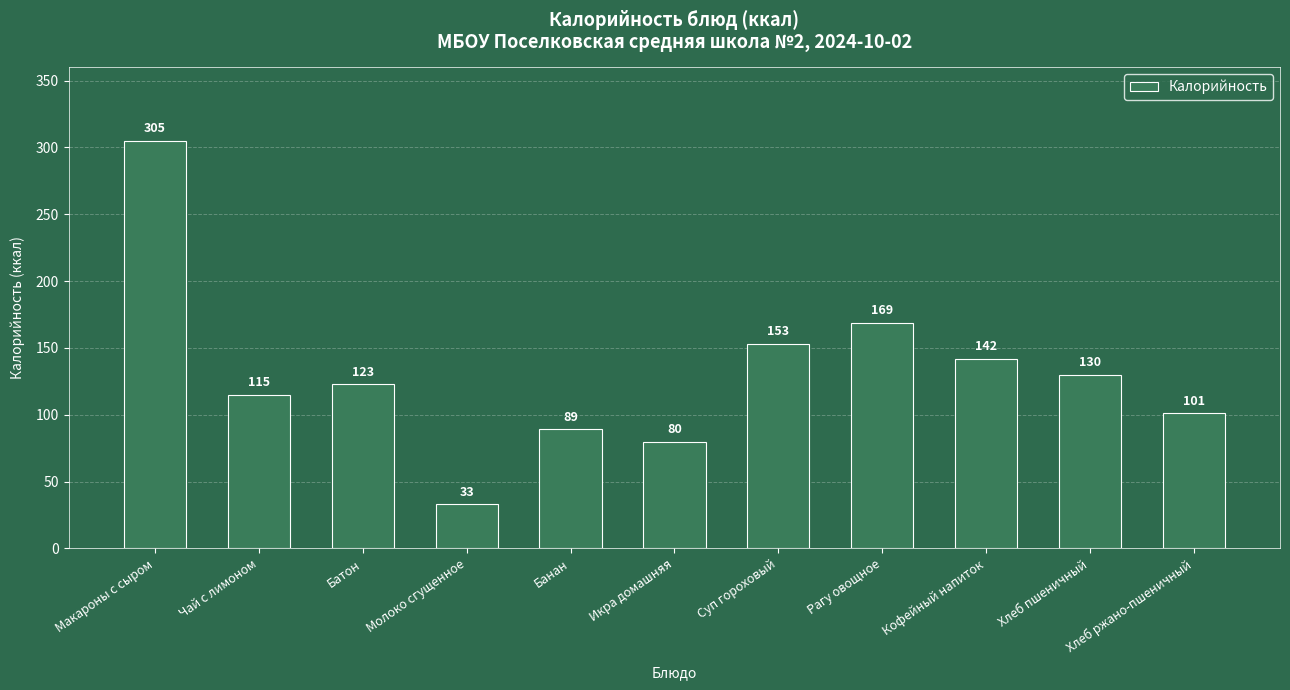

Between Хлеб пшеничный and Хлеб ржано-пшеничный, which is larger?

Хлеб пшеничный